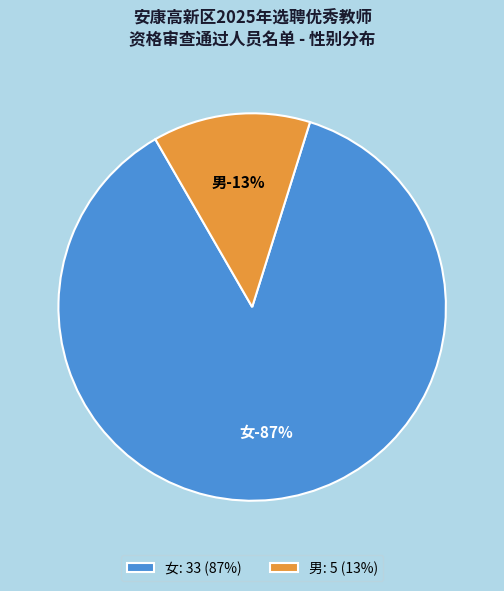

Count the number of slices in the pie.

2